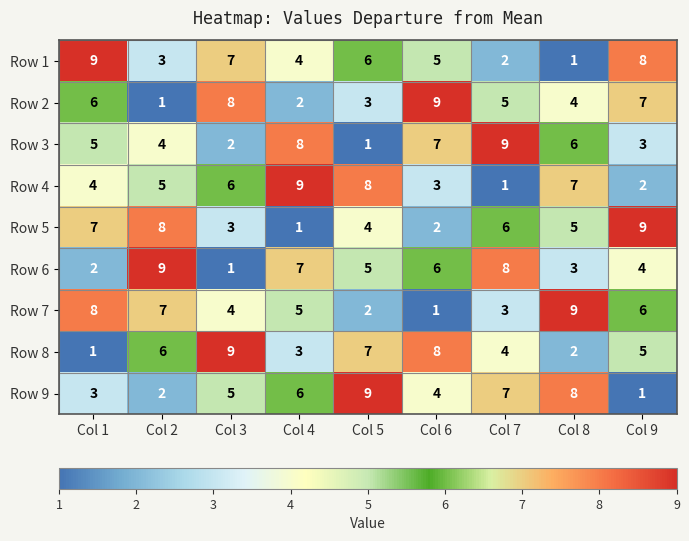

How many data points does each series have?

9